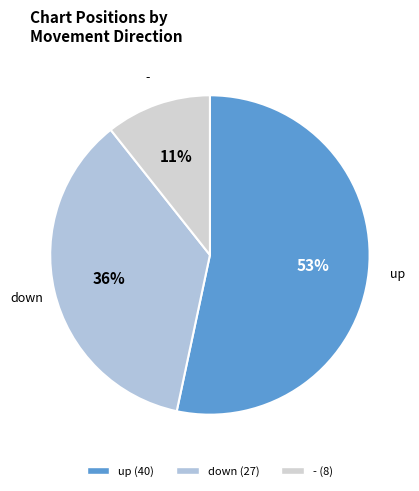

Which category has the biggest portion of the pie?

up